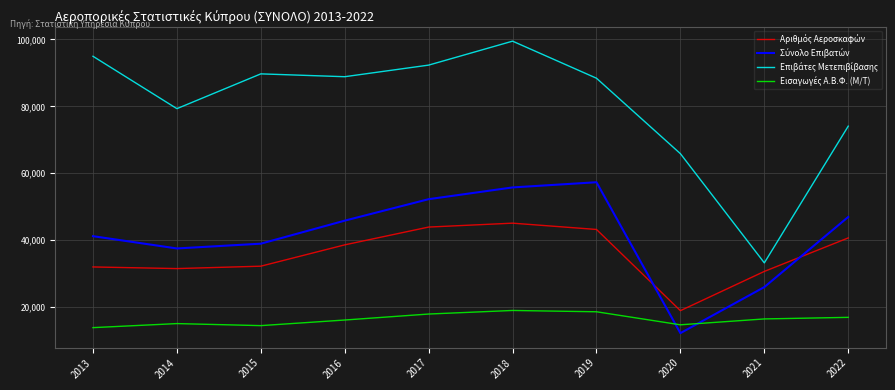

How many lines are shown in the chart?

4